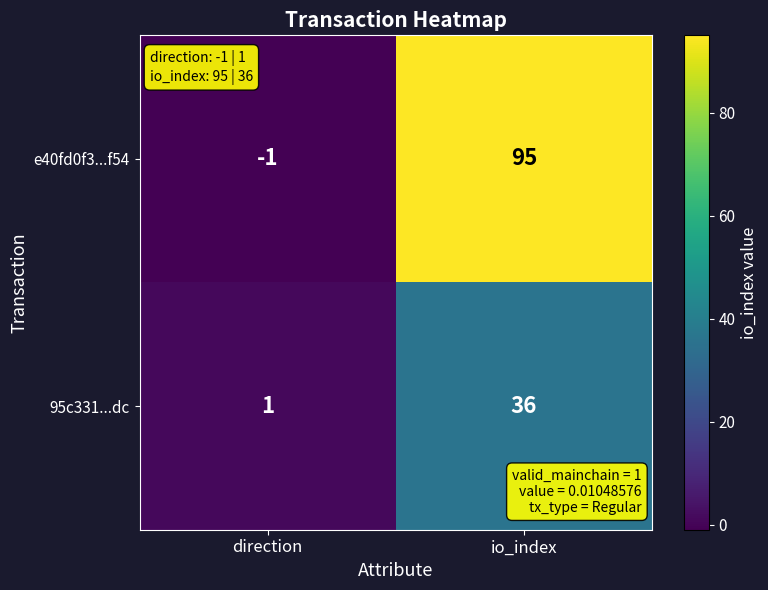

Reading left to right, list all the values displayed in this chart.

e40fd0f3...f54: -1	95
95c331...dc: 1	36